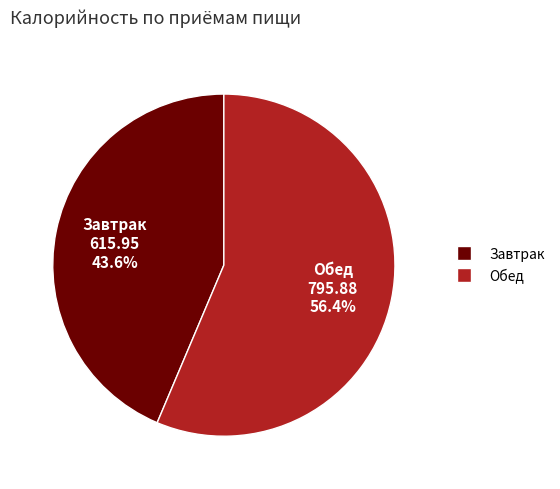

To the nearest percent, what is the combined percentage of Обед and Завтрак?

100%